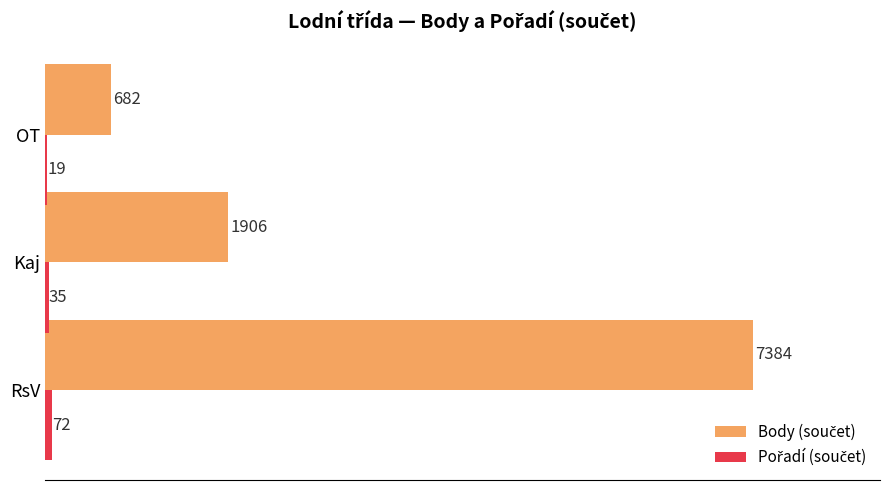

At which category does the chart reach its peak across all series?

RsV